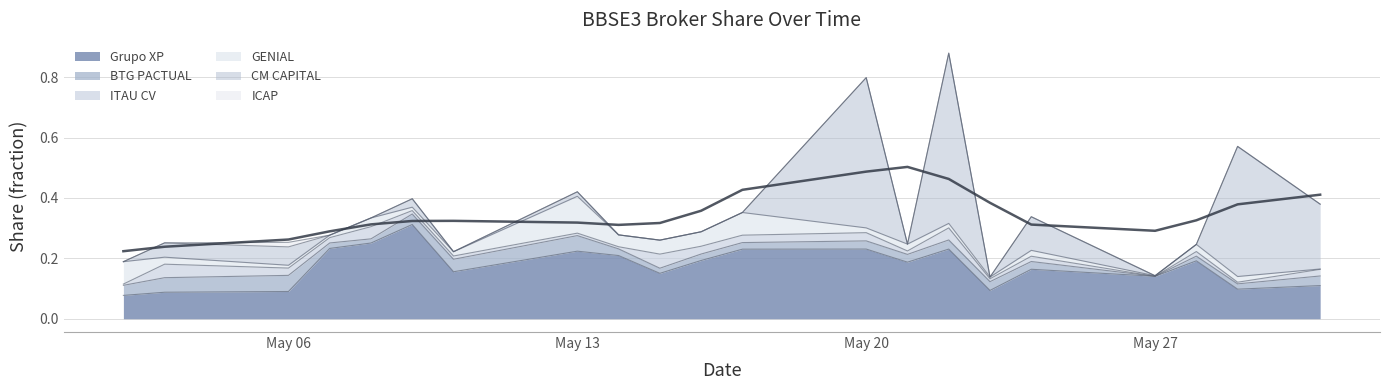

Reading right to left, transcribe all the data shown in this chart.

Grupo XP: 2024-05-31=0.1	2024-05-29=0.1	2024-05-28=0.2	2024-05-27=0.1	2024-05-24=0.2	2024-05-23=0.1	2024-05-22=0.2	2024-05-21=0.2	2024-05-20=0.2	2024-05-17=0.2	2024-05-16=0.2	2024-05-15=0.2	2024-05-14=0.2	2024-05-13=0.2	2024-05-10=0.2	2024-05-09=0.3	2024-05-08=0.3	2024-05-07=0.2	2024-05-06=0.1	2024-05-03=0.1	2024-05-02=0.1
BTG PACTUAL: 2024-05-31=0.0	2024-05-29=0.0	2024-05-28=0.0	2024-05-27=0.0	2024-05-24=0.0	2024-05-23=0.0	2024-05-22=0.0	2024-05-21=0.0	2024-05-20=0.0	2024-05-17=0.0	2024-05-16=0.0	2024-05-15=0.0	2024-05-14=0.0	2024-05-13=0.1	2024-05-10=0.0	2024-05-09=0.0	2024-05-08=0.0	2024-05-07=0.0	2024-05-06=0.1	2024-05-03=0.0	2024-05-02=0.0
ITAU CV: 2024-05-31=0.0	2024-05-29=0.0	2024-05-28=0.0	2024-05-27=0.0	2024-05-24=0.0	2024-05-23=0.0	2024-05-22=0.0	2024-05-21=0.0	2024-05-20=0.0	2024-05-17=0.0	2024-05-16=0.0	2024-05-15=0.0	2024-05-14=0.0	2024-05-13=0.0	2024-05-10=0.0	2024-05-09=0.0	2024-05-08=0.0	2024-05-07=0.0	2024-05-06=0.0	2024-05-03=0.0	2024-05-02=0.0
GENIAL: 2024-05-31=0.0	2024-05-29=0.0	2024-05-28=0.0	2024-05-27=0.0	2024-05-24=0.0	2024-05-23=0.0	2024-05-22=0.0	2024-05-21=0.0	2024-05-20=0.0	2024-05-17=0.1	2024-05-16=0.0	2024-05-15=0.0	2024-05-14=0.0	2024-05-13=0.1	2024-05-10=0.0	2024-05-09=0.0	2024-05-08=0.0	2024-05-07=0.0	2024-05-06=0.0	2024-05-03=0.0	2024-05-02=0.1
CM CAPITAL: 2024-05-31=0.2	2024-05-29=0.4	2024-05-28=0.0	2024-05-27=0.0	2024-05-24=0.1	2024-05-23=0.0	2024-05-22=0.6	2024-05-21=0.0	2024-05-20=0.5	2024-05-17=0.0	2024-05-16=0.0	2024-05-15=0.0	2024-05-14=0.0	2024-05-13=0.0	2024-05-10=0.0	2024-05-09=0.0	2024-05-08=0.0	2024-05-07=0.0	2024-05-06=0.1	2024-05-03=0.0	2024-05-02=0.0
ICAP: 2024-05-31=0.0	2024-05-29=0.0	2024-05-28=0.0	2024-05-27=0.0	2024-05-24=0.0	2024-05-23=0.0	2024-05-22=0.0	2024-05-21=0.0	2024-05-20=0.0	2024-05-17=0.0	2024-05-16=0.0	2024-05-15=0.0	2024-05-14=0.0	2024-05-13=0.0	2024-05-10=0.0	2024-05-09=0.0	2024-05-08=0.0	2024-05-07=0.0	2024-05-06=0.0	2024-05-03=0.0	2024-05-02=0.0